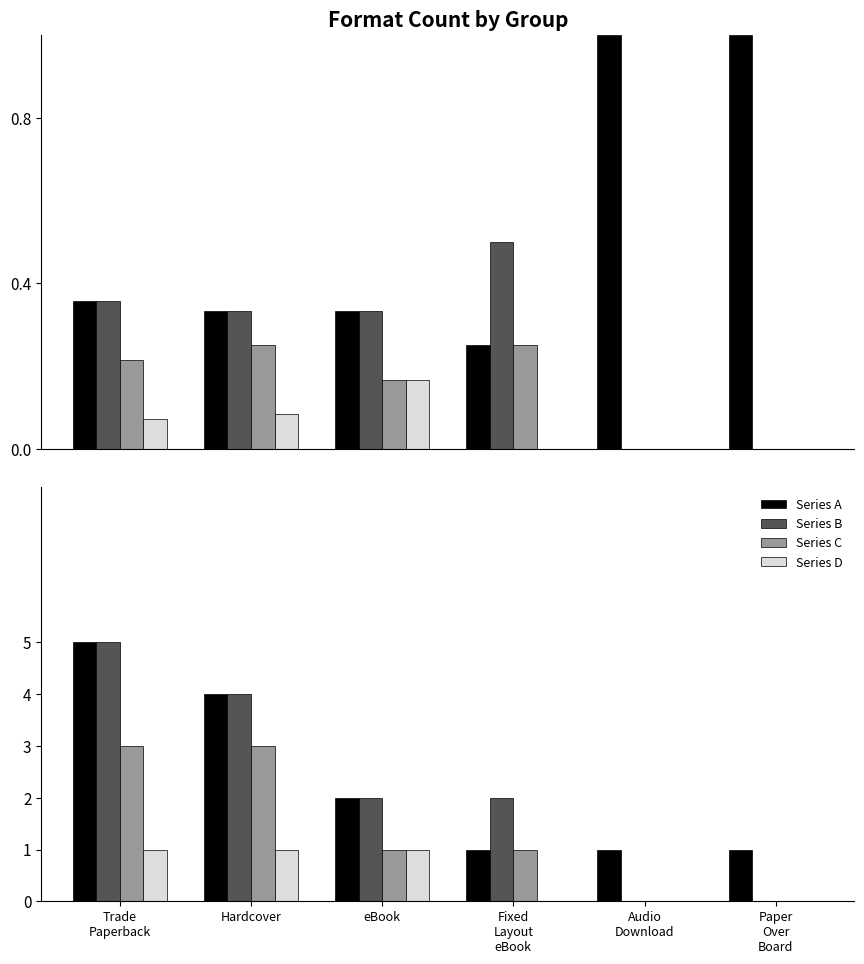

Count the number of data series in this chart.

4